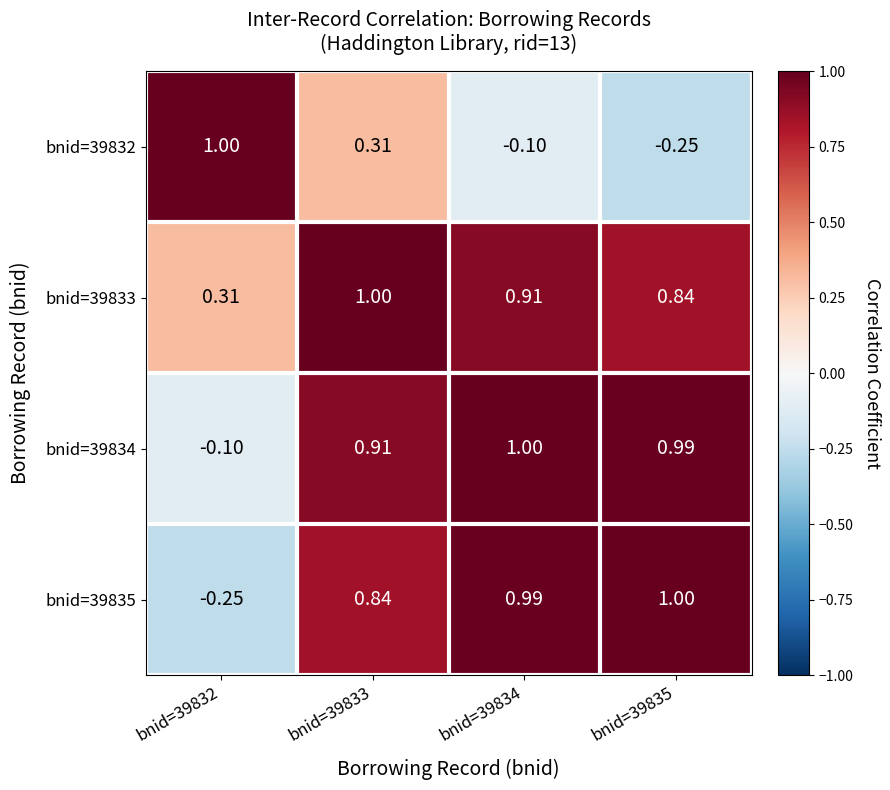

Is the value of bnid=39832 at bnid=39833 greater than the value of bnid=39834 at bnid=39834?

No